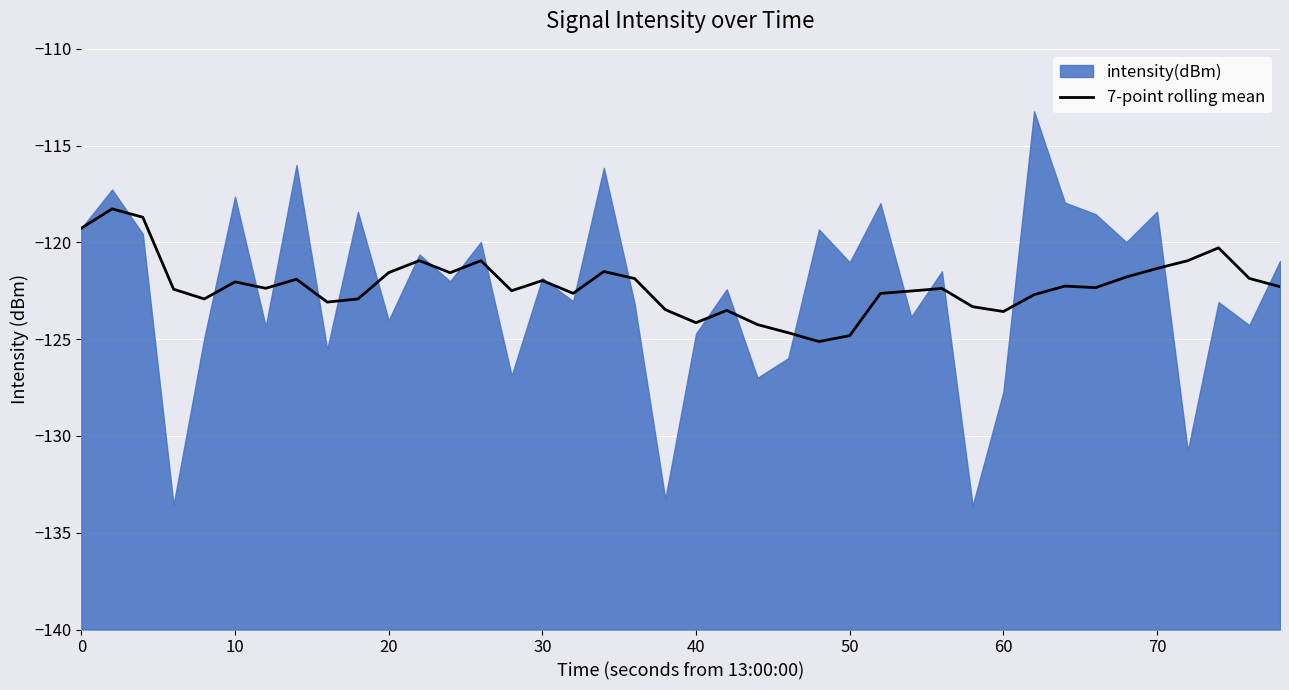

What is the highest value of the 7-point rolling mean series?

-118.3